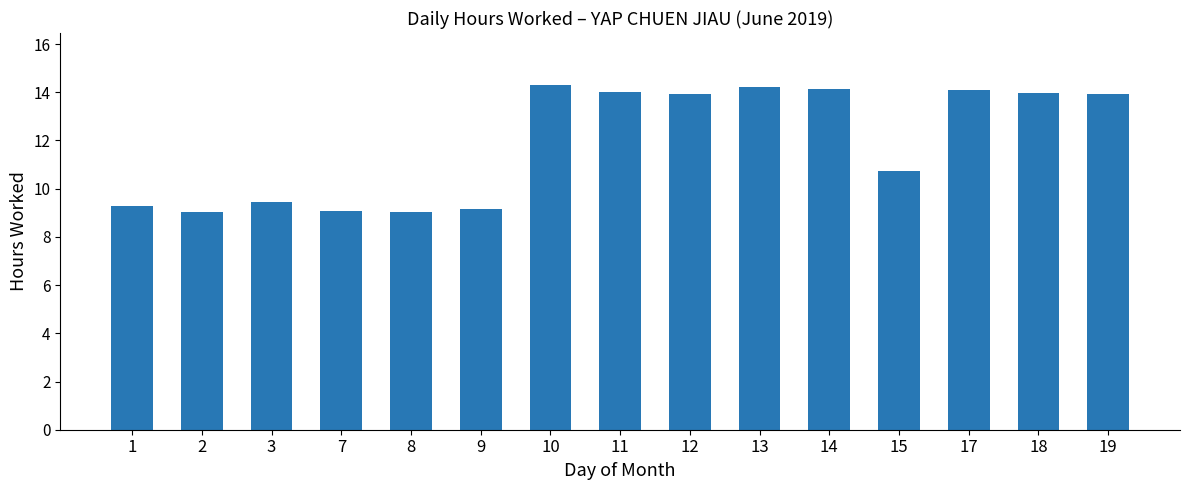

What is the value of the 3rd bar from the left?

9.5